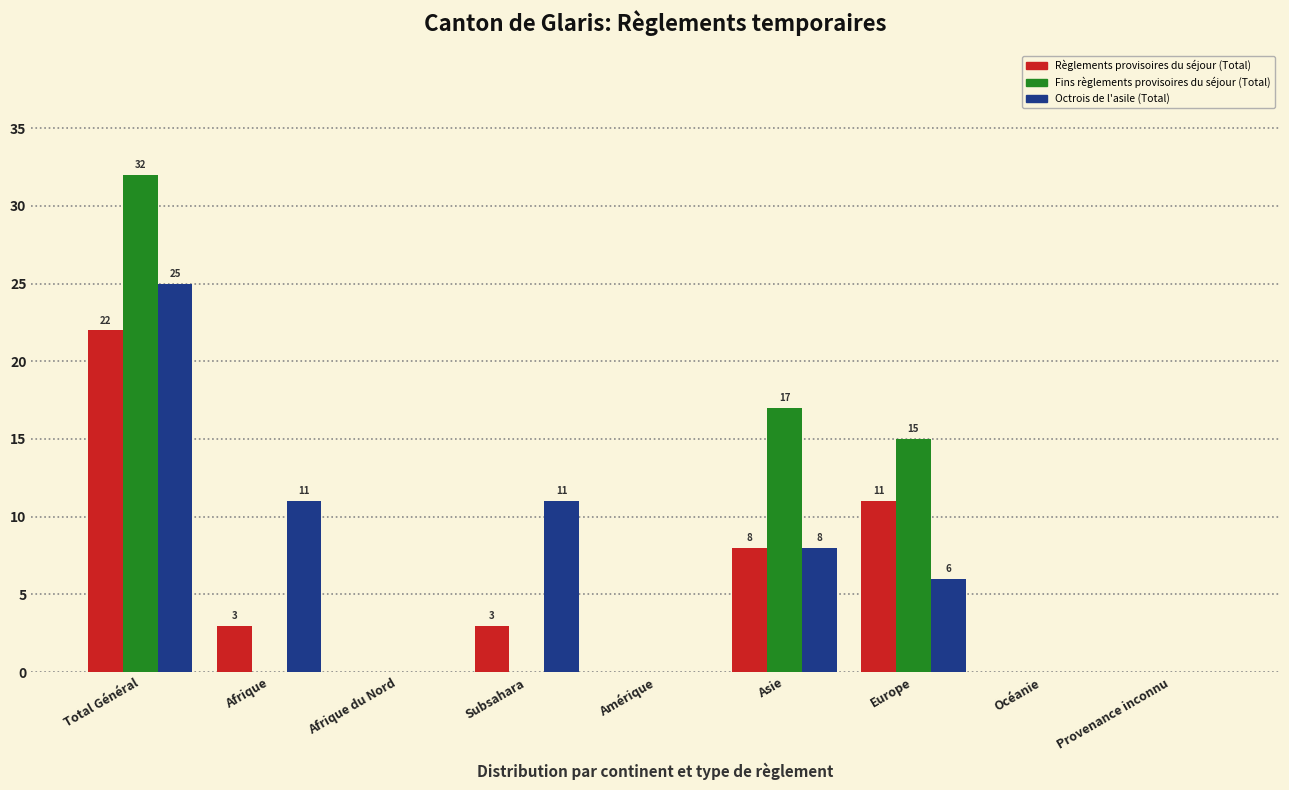

Reading right to left, extract all data points from this chart.

Règlements provisoires du séjour (Total): Provenance inconnu=0	Océanie=0	Europe=11	Asie=8	Amérique=0	Subsahara=3	Afrique du Nord=0	Afrique=3	Total Général=22
Fins règlements provisoires du séjour (Total): Provenance inconnu=0	Océanie=0	Europe=15	Asie=17	Amérique=0	Subsahara=0	Afrique du Nord=0	Afrique=0	Total Général=32
Octrois de l'asile (Total): Provenance inconnu=0	Océanie=0	Europe=6	Asie=8	Amérique=0	Subsahara=11	Afrique du Nord=0	Afrique=11	Total Général=25